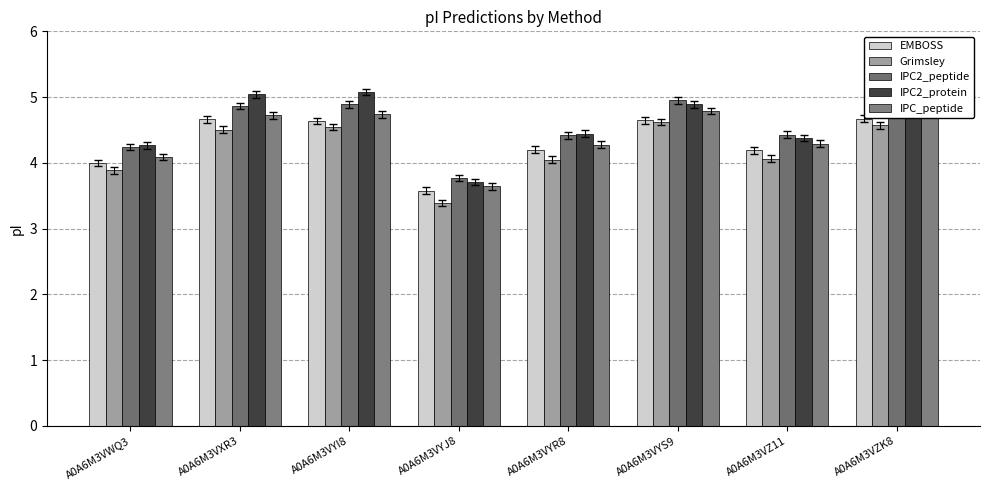

Reading right to left, what are all the values shown in this chart?

EMBOSS: A0A6M3VZK8=4.7	A0A6M3VZ11=4.2	A0A6M3VYS9=4.6	A0A6M3VYR8=4.2	A0A6M3VYJ8=3.6	A0A6M3VYI8=4.6	A0A6M3VXR3=4.7	A0A6M3VWQ3=4.0
Grimsley: A0A6M3VZK8=4.6	A0A6M3VZ11=4.1	A0A6M3VYS9=4.6	A0A6M3VYR8=4.0	A0A6M3VYJ8=3.4	A0A6M3VYI8=4.5	A0A6M3VXR3=4.5	A0A6M3VWQ3=3.9
IPC2_peptide: A0A6M3VZK8=4.9	A0A6M3VZ11=4.4	A0A6M3VYS9=5.0	A0A6M3VYR8=4.4	A0A6M3VYJ8=3.8	A0A6M3VYI8=4.9	A0A6M3VXR3=4.9	A0A6M3VWQ3=4.2
IPC2_protein: A0A6M3VZK8=5.1	A0A6M3VZ11=4.4	A0A6M3VYS9=4.9	A0A6M3VYR8=4.4	A0A6M3VYJ8=3.7	A0A6M3VYI8=5.1	A0A6M3VXR3=5.0	A0A6M3VWQ3=4.3
IPC_peptide: A0A6M3VZK8=4.8	A0A6M3VZ11=4.3	A0A6M3VYS9=4.8	A0A6M3VYR8=4.3	A0A6M3VYJ8=3.6	A0A6M3VYI8=4.7	A0A6M3VXR3=4.7	A0A6M3VWQ3=4.1